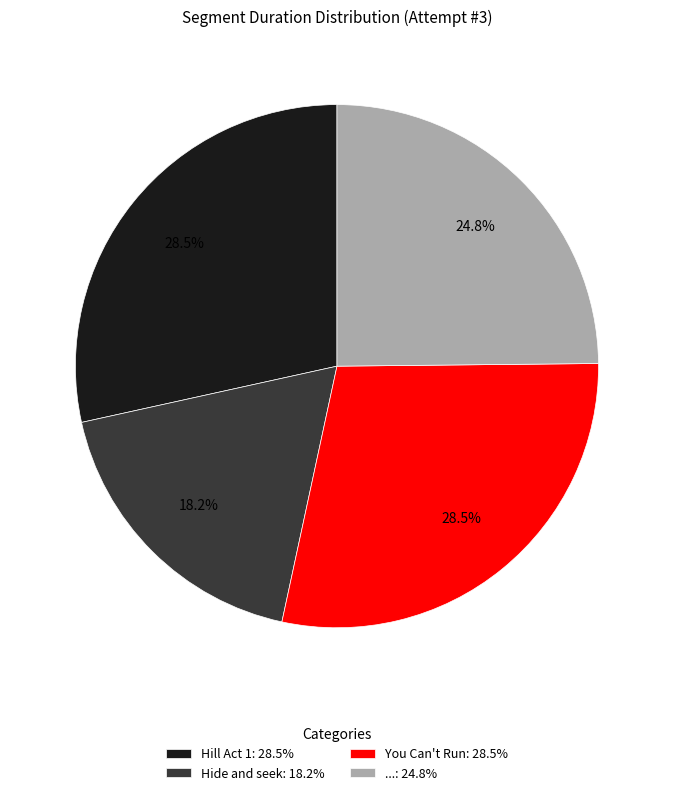

Does any single category account for the majority?

No